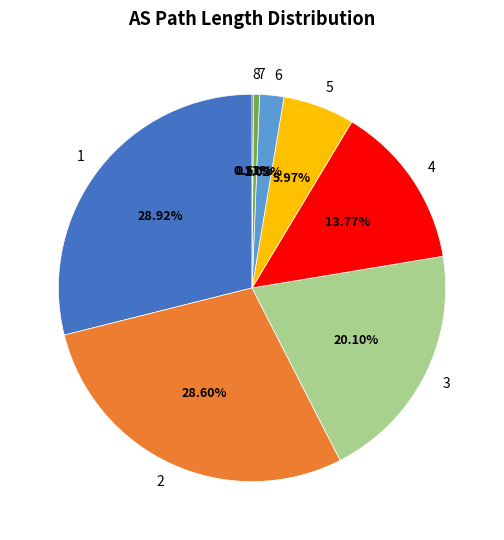

Does 3 account for over 50% of the chart?

No